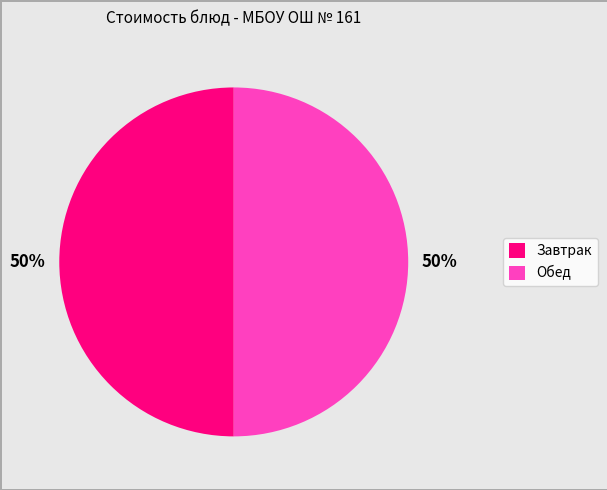

To the nearest percent, what is the average slice percentage?

50%